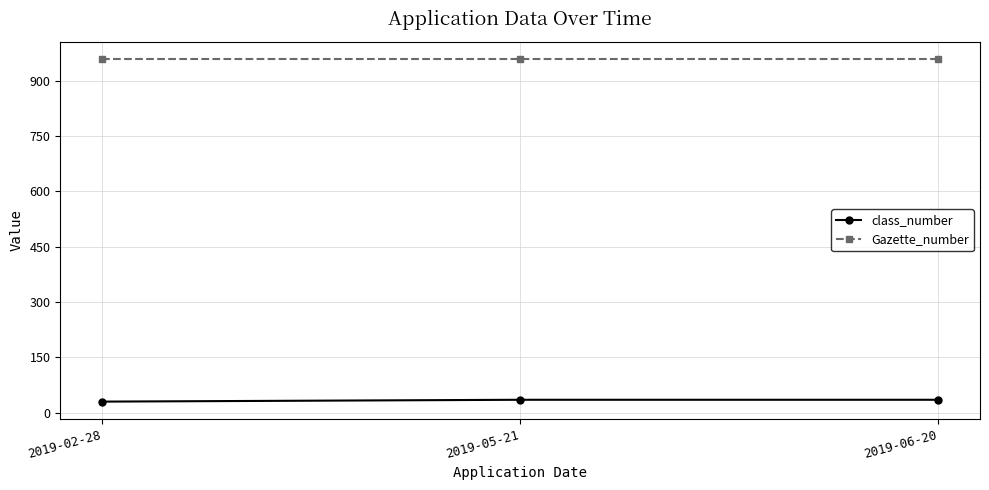

What value does the Gazette_number series have at 2019-02-28?

959